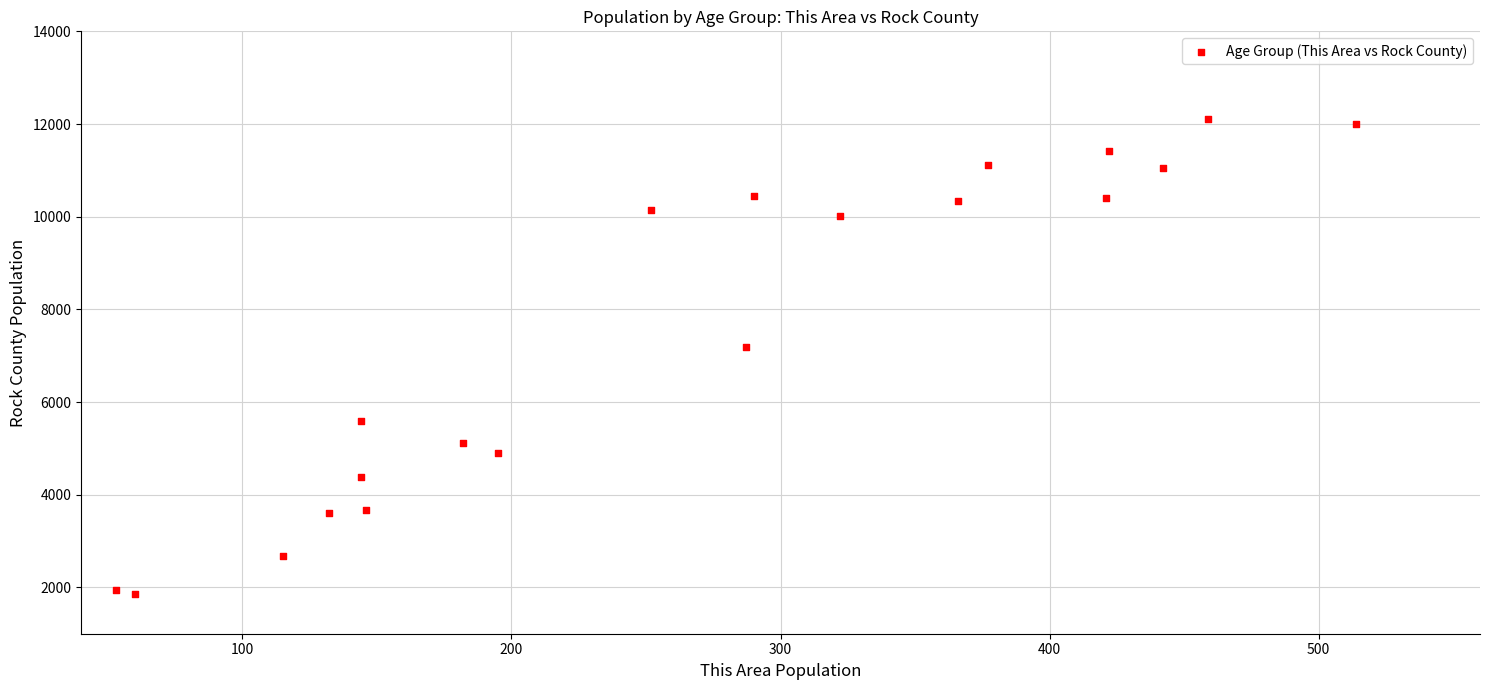

What is the range of Y values (max minus min)?

10247